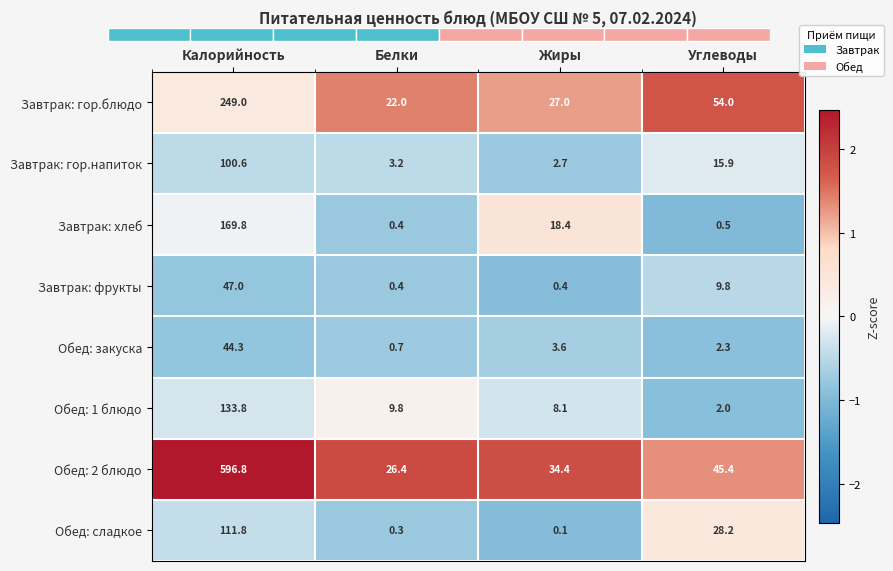

What is the difference between the maximum and minimum values in the Завтрак: хлеб series?

169.4